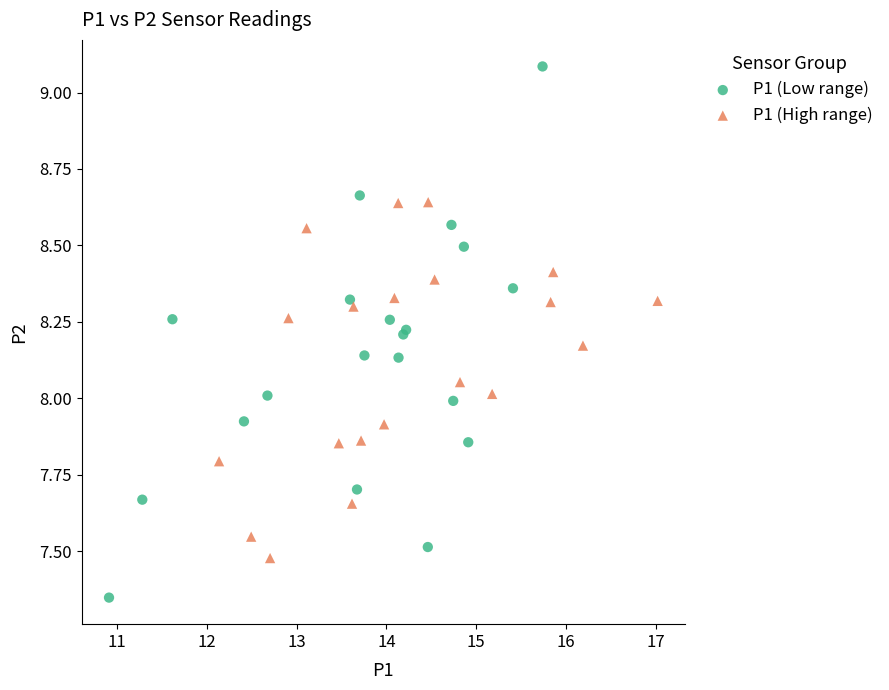

Which series has the widest spread of Y values?

P1 (Low range)